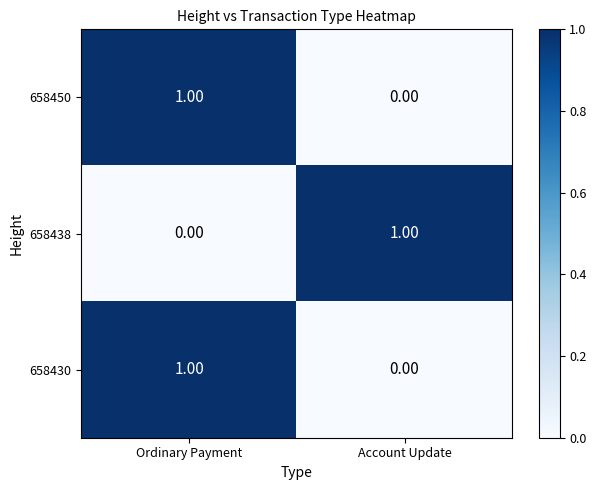

At which category is the sum across all series the highest?

Ordinary Payment